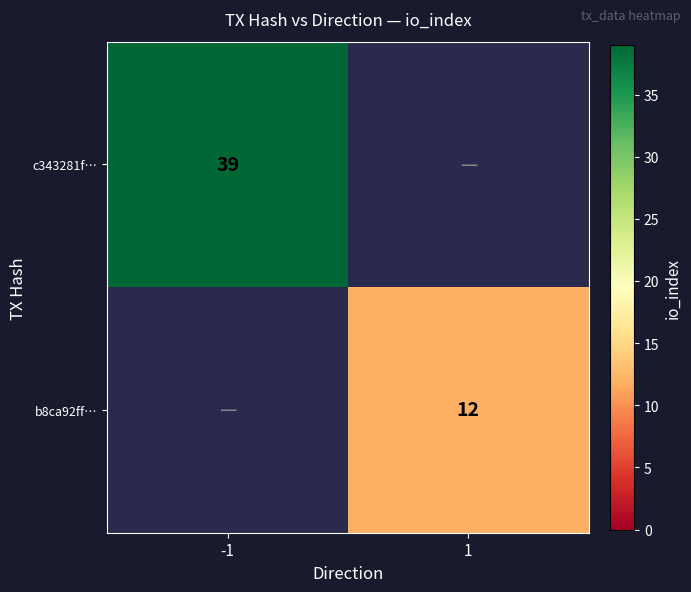

Is it true that c343281f… equals 59 at -1?

False